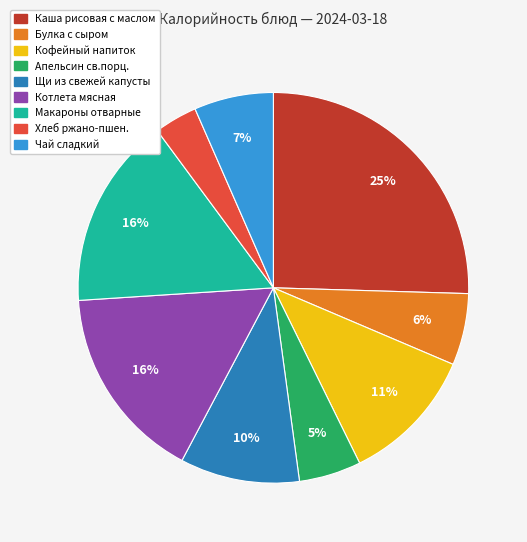

Is the sum of Апельсин св.порц. and Чай сладкий greater than half?

No